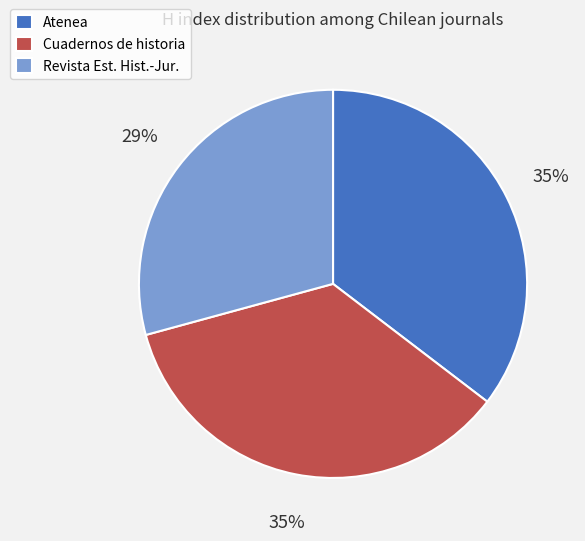

Approximately how many times larger is the value at Atenea compared to Revista Est. Hist.-Jur.?

1.2